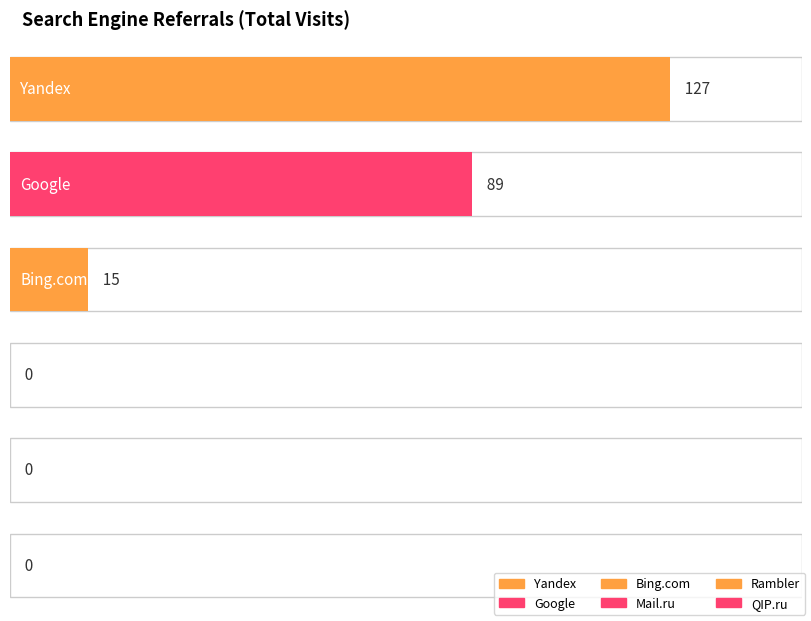

Is it true that the value at Google is 157?

False